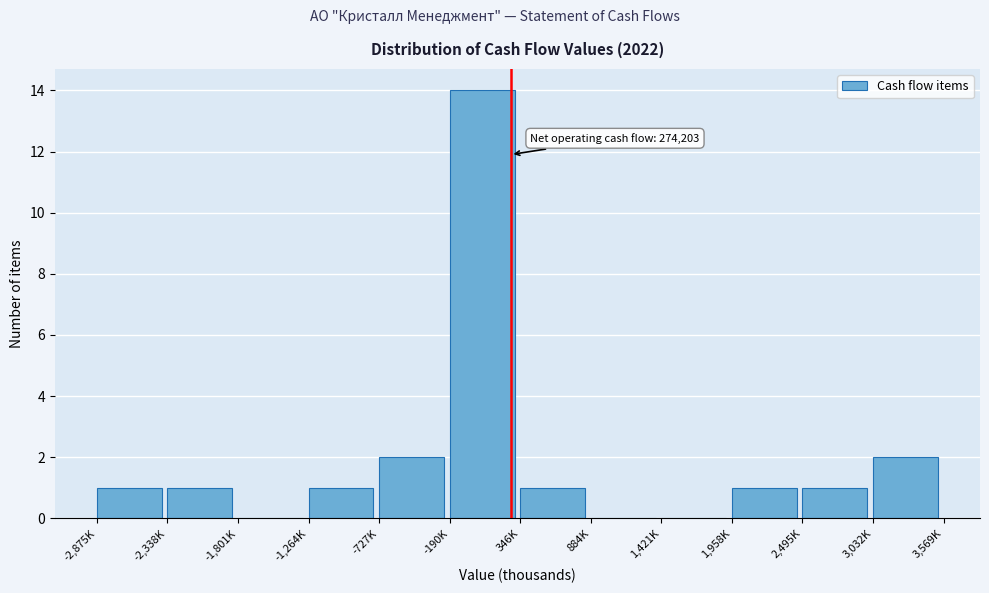

Reading left to right, list all the values displayed in this chart.

-2,875K=1	-2,338K=1	-1,801K=0	-1,264K=1	-727K=2	-190K=14	346K=1	884K=0	1,421K=0	1,958K=1	2,495K=1	3,032K=2